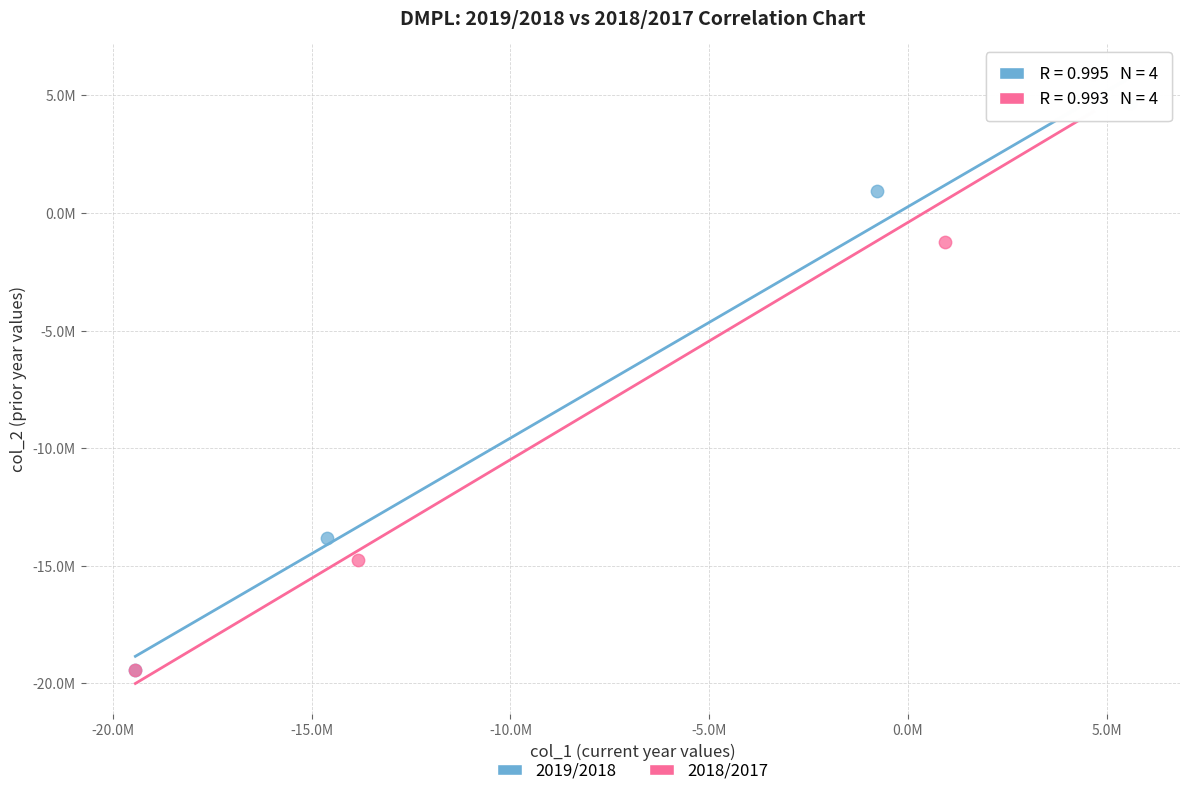

What are all the series names shown in the legend?

2019/2018, 2018/2017